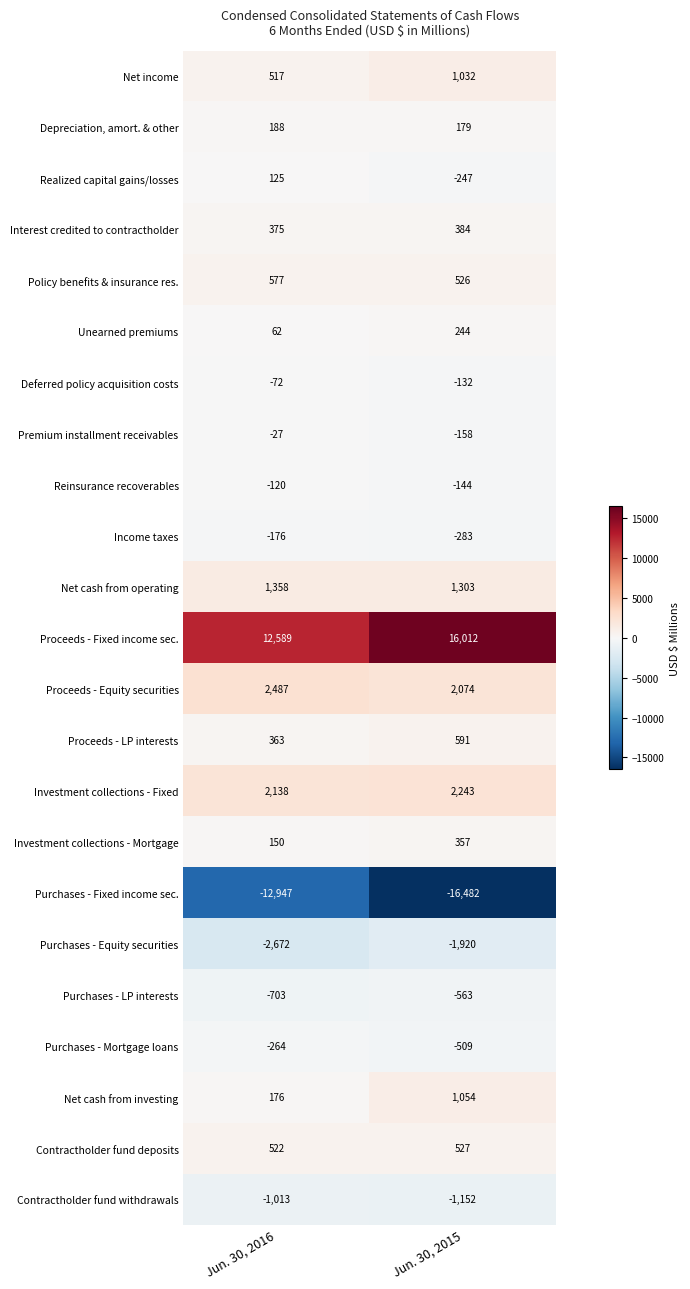

The Proceeds - Fixed income sec. series shows 19771 at Jun. 30, 2016. True or false?

False